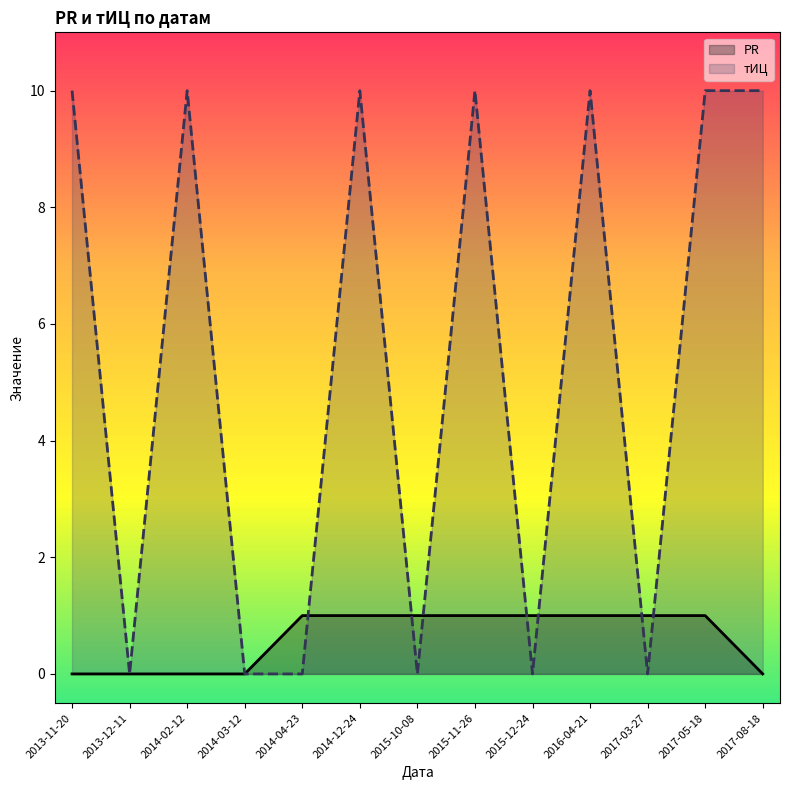

Is the value of PR at 2017-08-18 greater than the value of тИЦ at 2017-08-18?

No